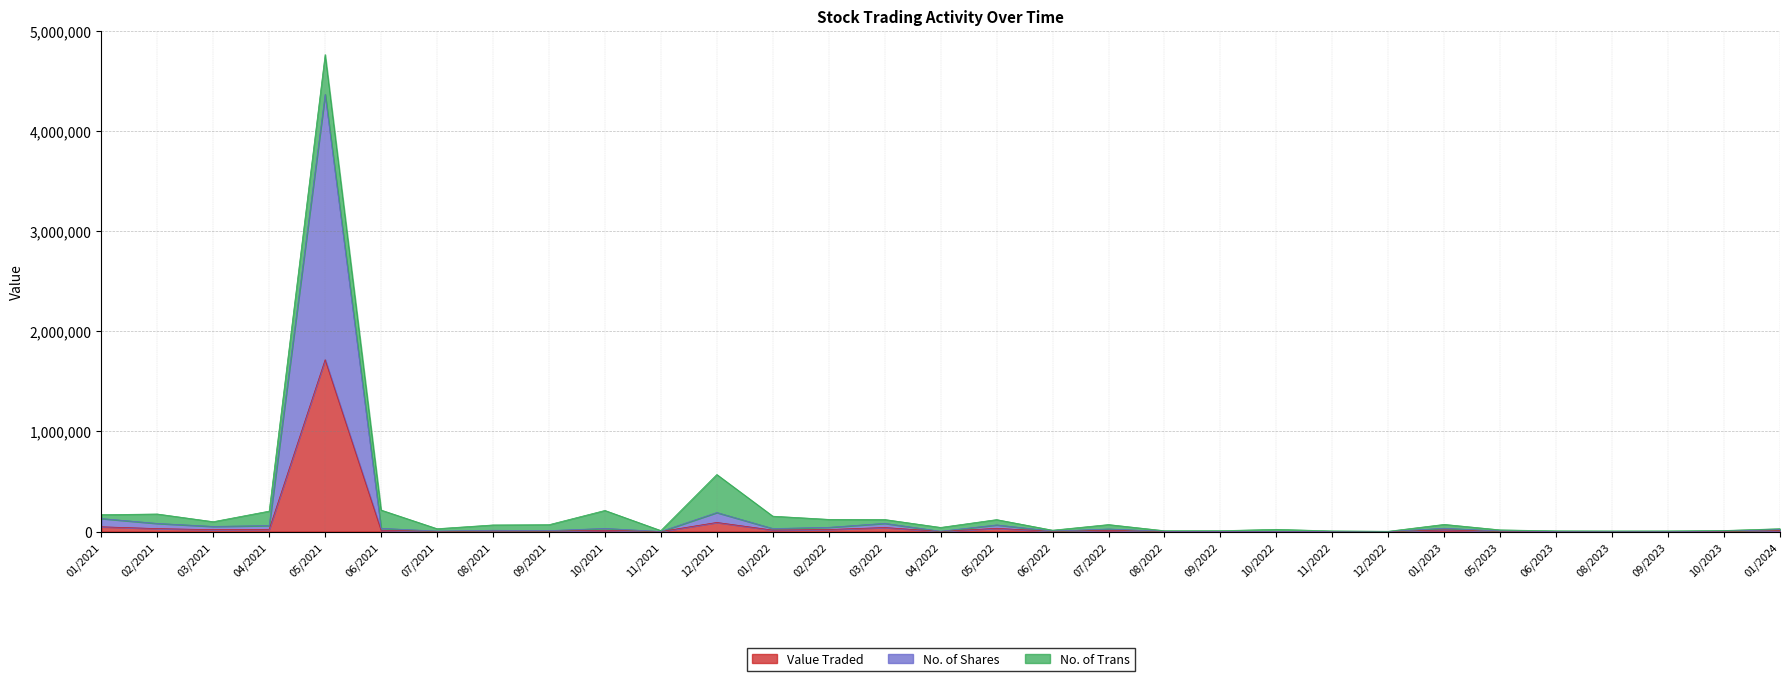

How many categories are shown in the chart?

31